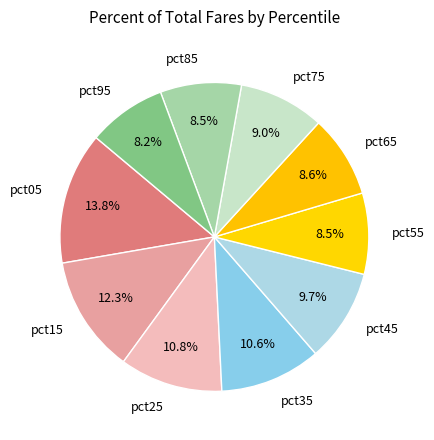

What is the largest slice in the pie chart?

pct05